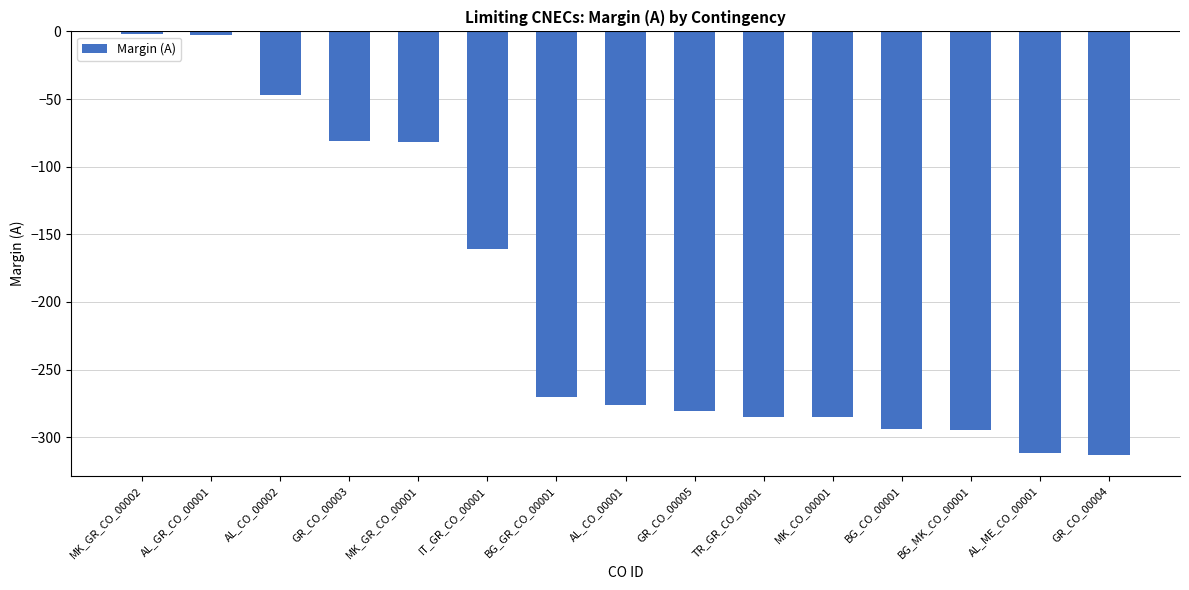

What is the smallest value displayed?

-313